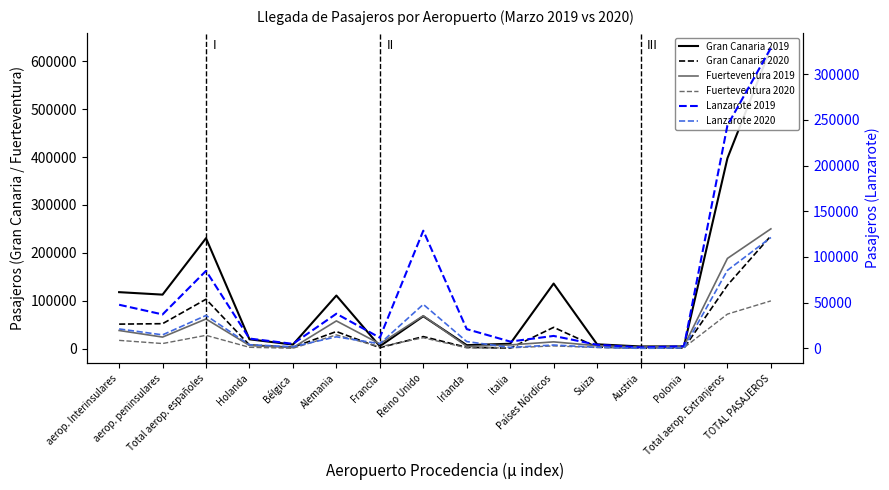

The Gran Canaria 2020 series shows 51087 at aerop. Interinsulares. True or false?

True